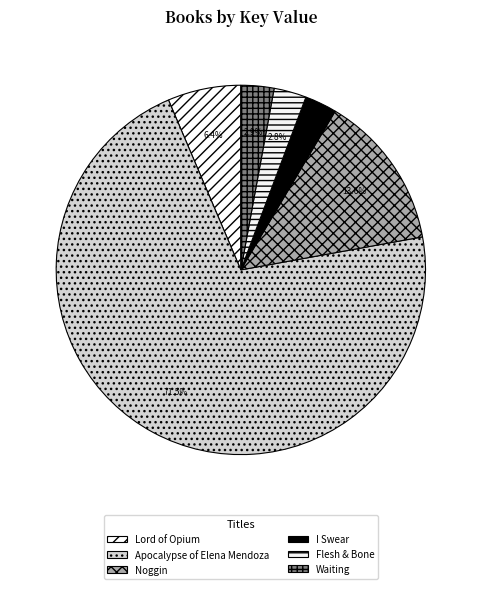

The I Swear slice represents 1% of the pie. True or false?

False